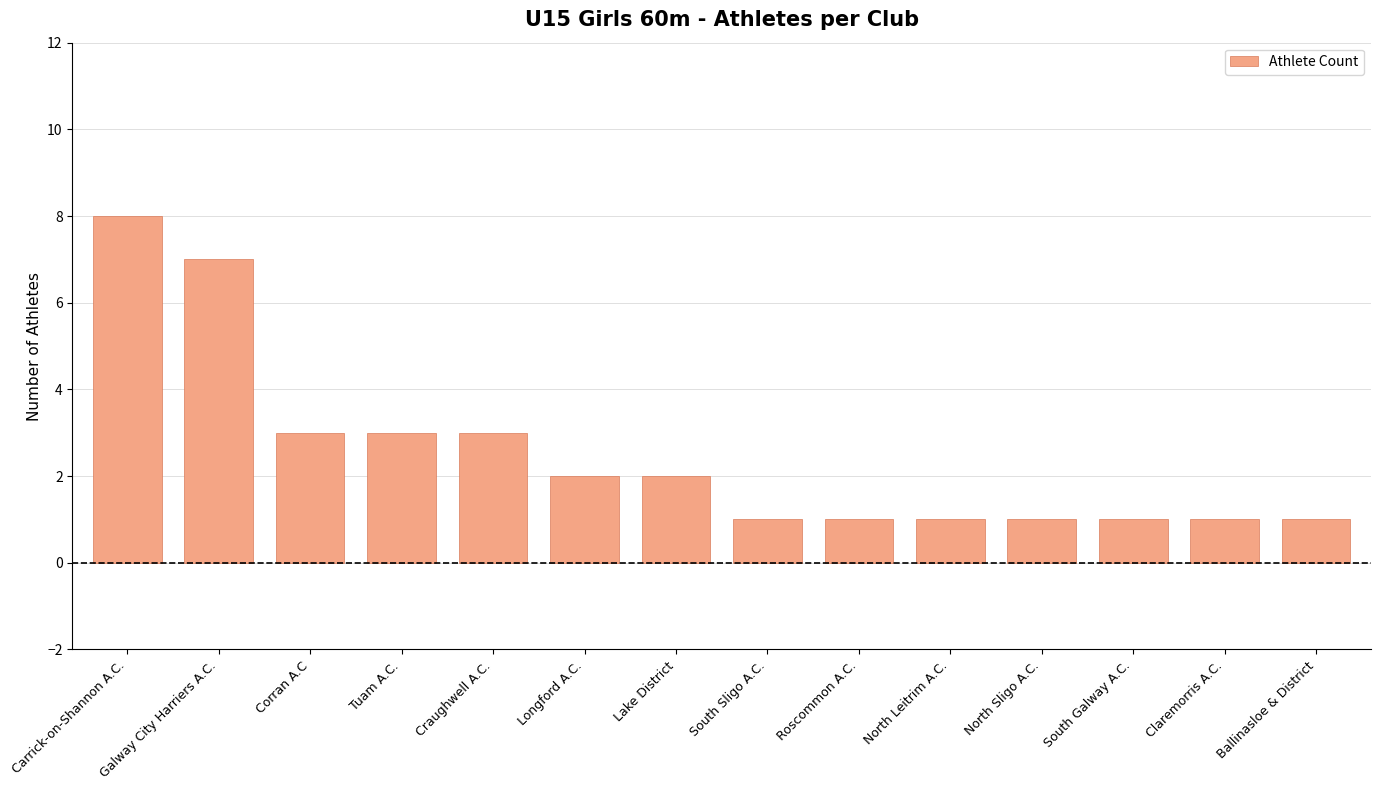

Reading left to right, what are all the values shown in this chart?

Carrick-on-Shannon A.C.=8	Galway City Harriers A.C.=7	Corran A.C=3	Tuam A.C.=3	Craughwell A.C.=3	Longford A.C.=2	Lake District=2	South Sligo A.C.=1	Roscommon A.C.=1	North Leitrim A.C.=1	North Sligo A.C.=1	South Galway A.C.=1	Claremorris A.C.=1	Ballinasloe & District=1